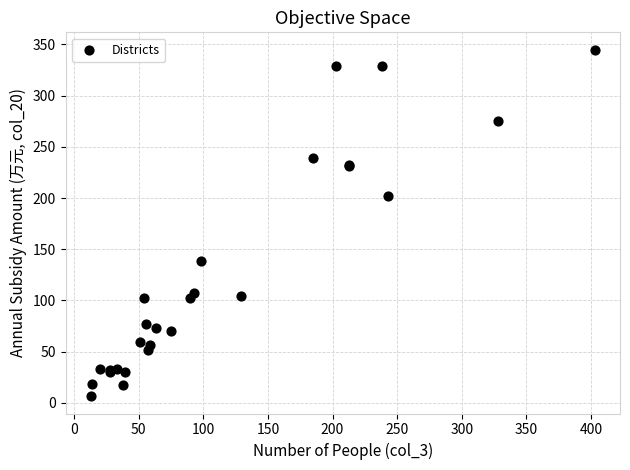

What Y value in the scatter plot is closest to 175?

202.2